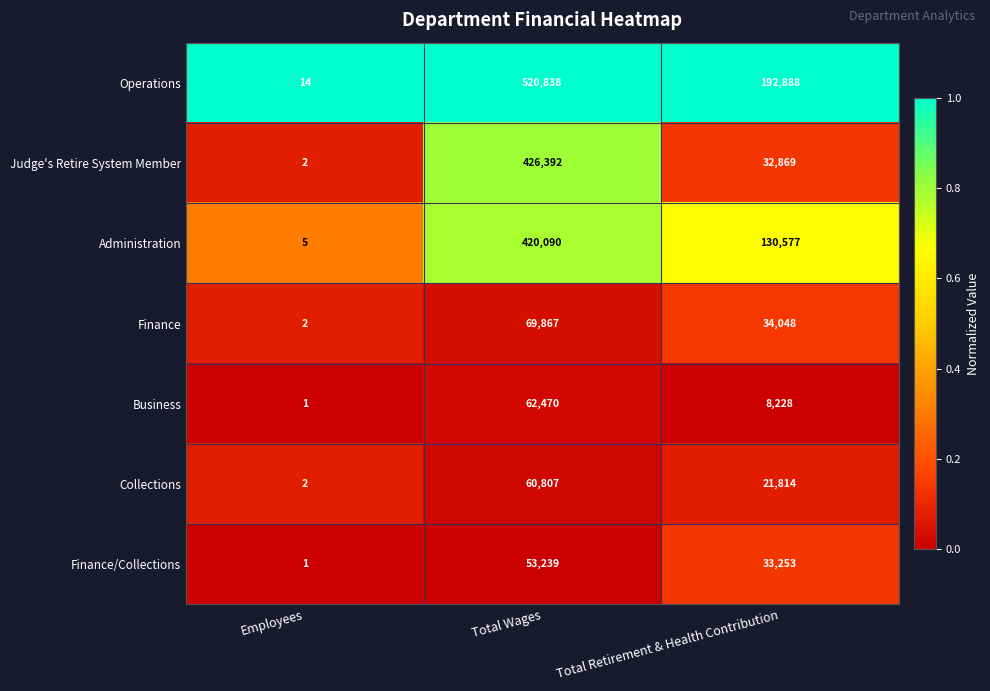

Is it true that Operations equals 24 at Employees?

False